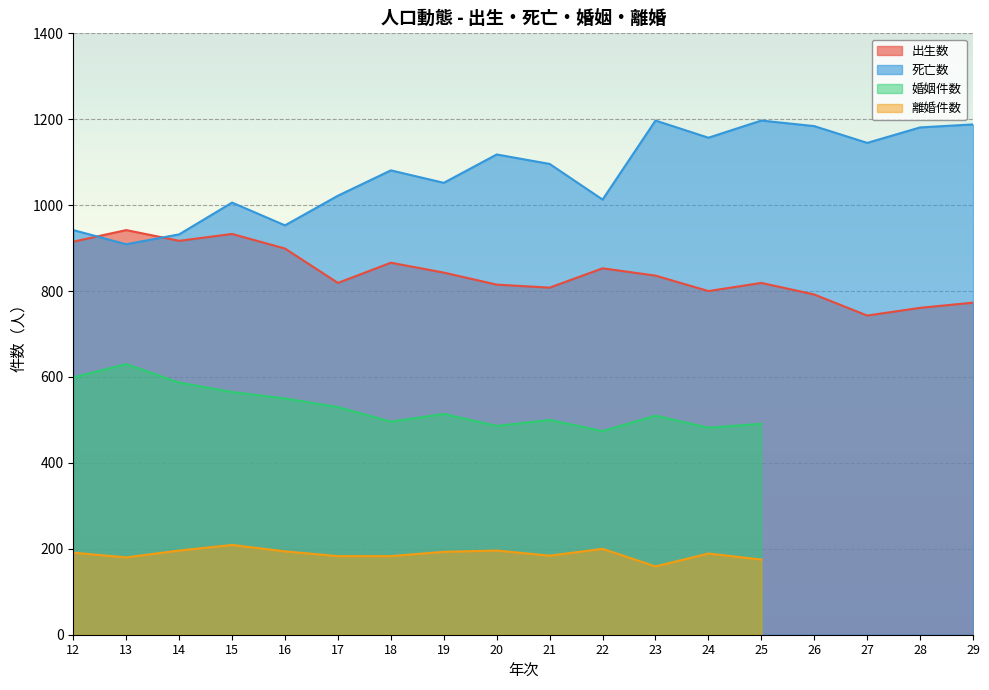

What is the highest value of the 死亡数 series?

1197